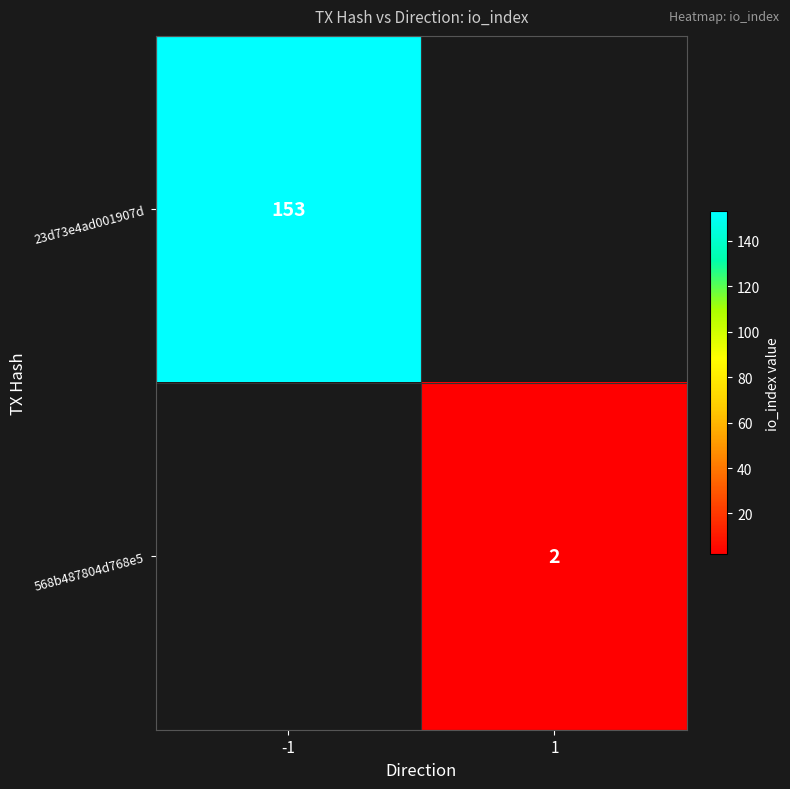

The 568b487804d768e5 series shows 1 at 1. True or false?

False